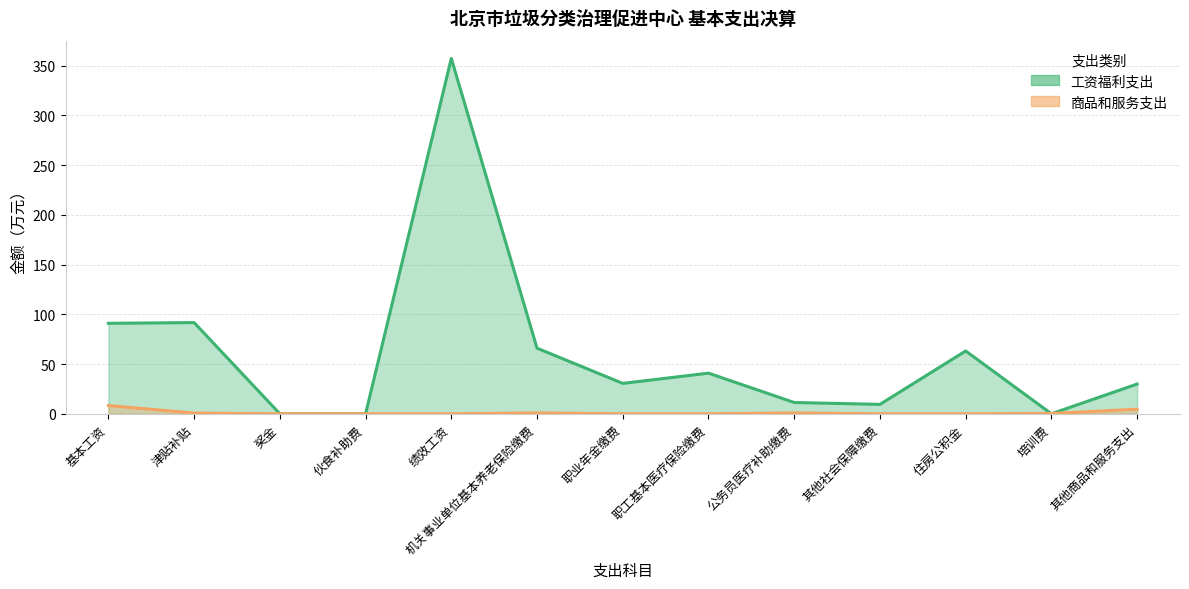

What is the highest value of the 商品和服务支出 series?

8.3